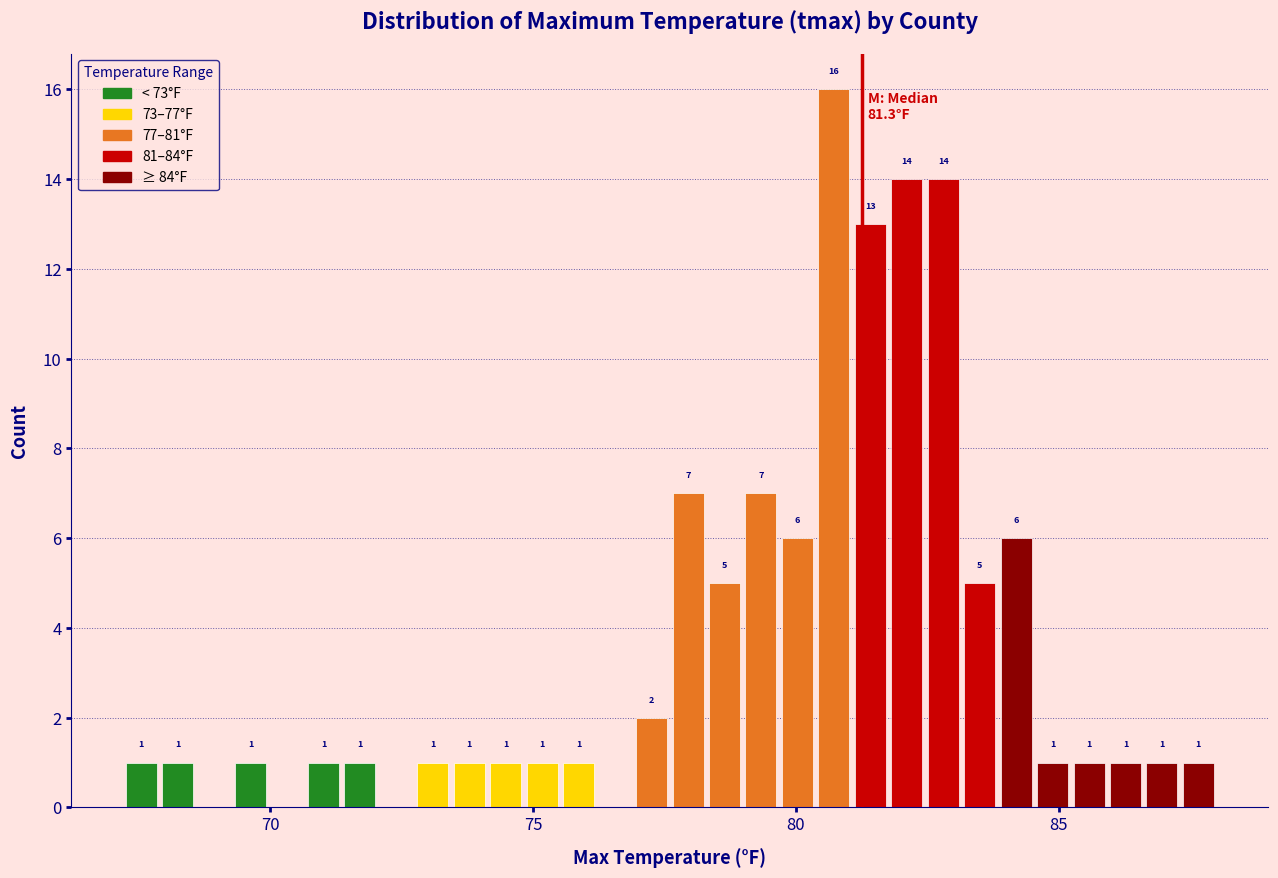

Around what value on the x-axis is the tallest bar? Give the approximate position of its centre, as read against the axis.

80.5